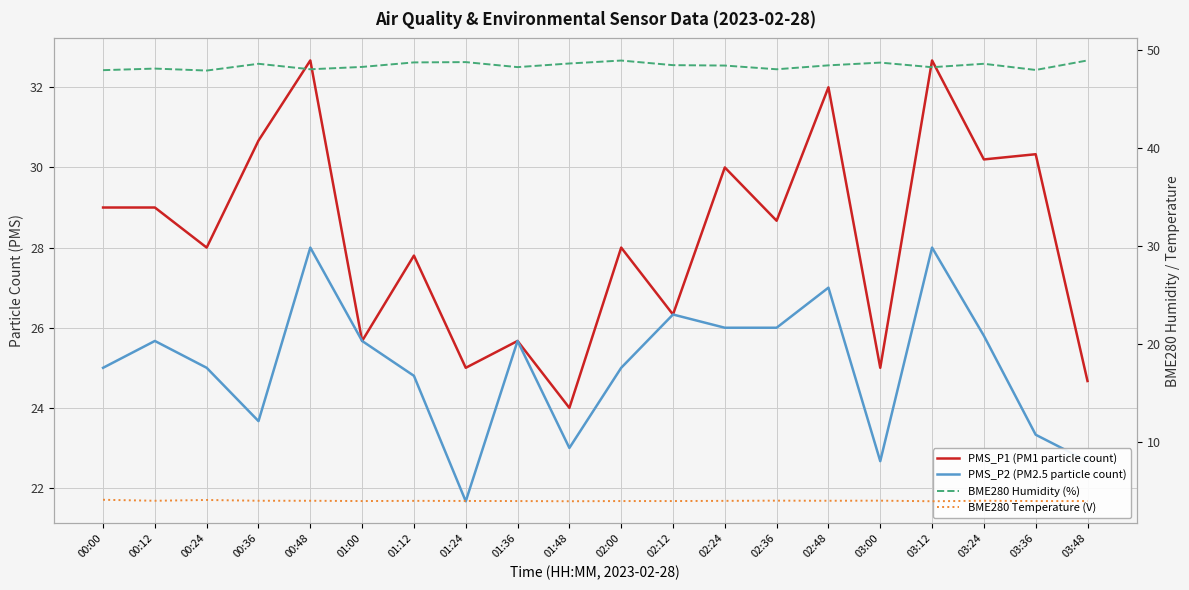

True or false: PMS_P2 (PM2.5 particle count) and BME280 Humidity (%) cross at least once.

False